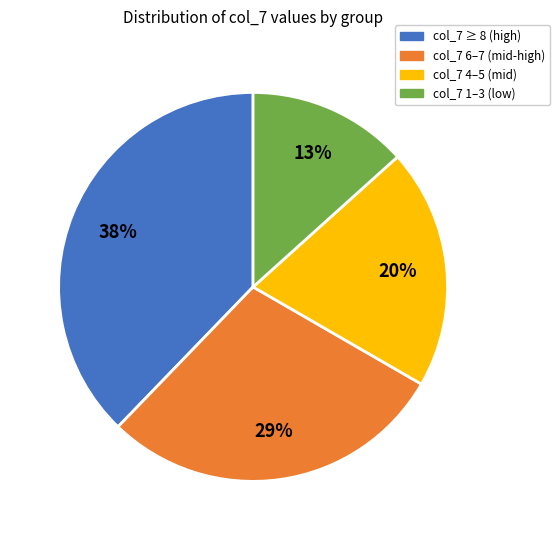

To the nearest percent, what is the average slice percentage?

25%